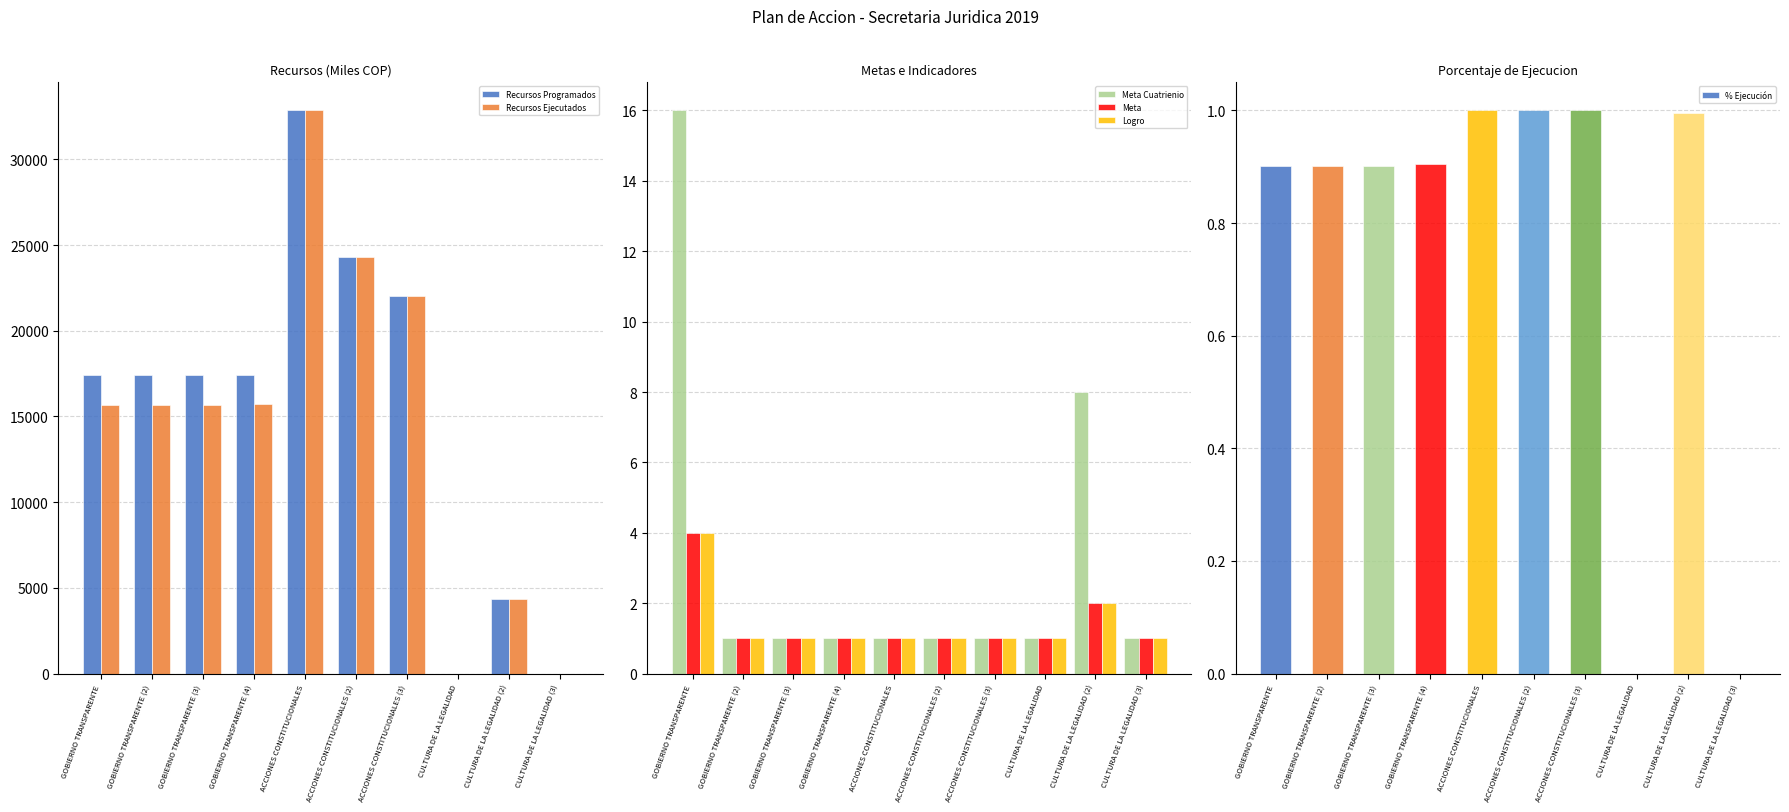

The Recursos Ejecutados series shows 8544.9 at GOBIERNO TRANSPARENTE (2). True or false?

False